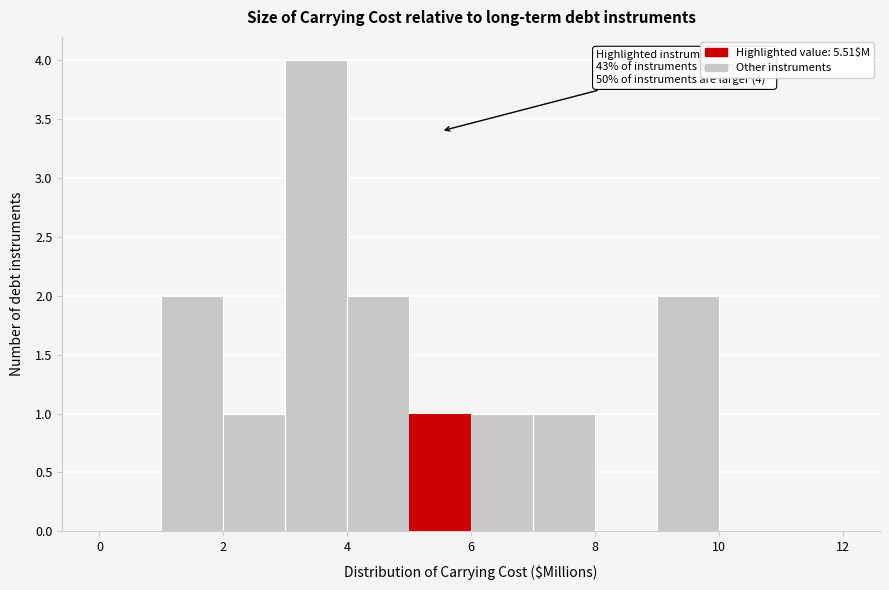

Over which range of the x-axis is the bar tallest?

3 to 4